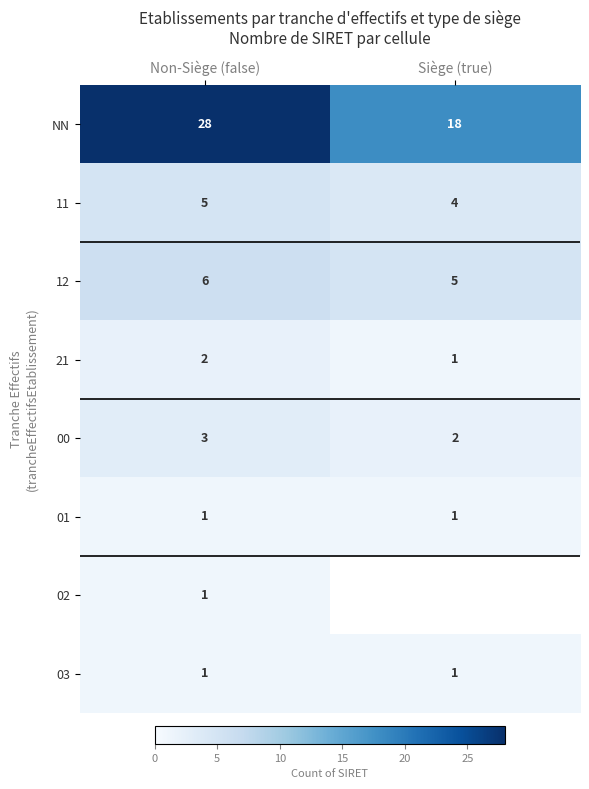

What is the difference between the highest and lowest values at Non-Siège (false)?

27